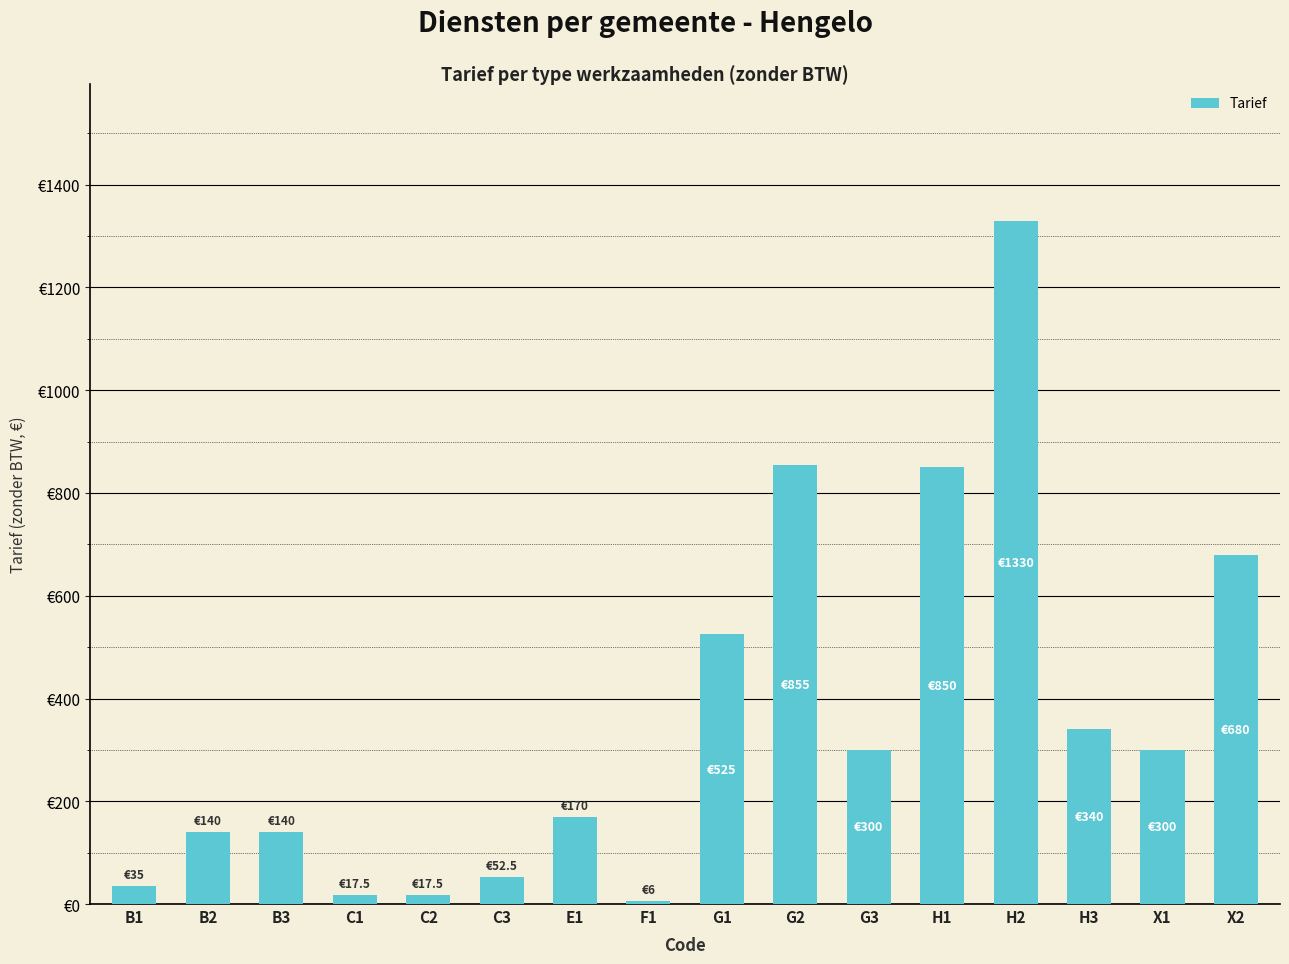

What is the approximate value at H3?

340.0